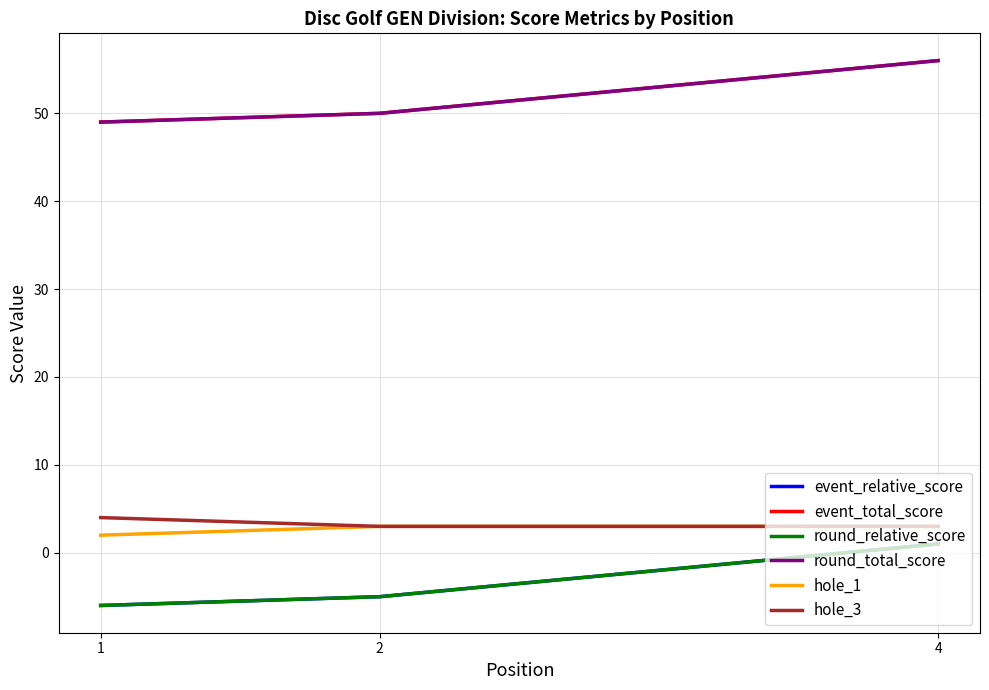

Is the value of hole_1 at 2 greater than the value of hole_3 at 1?

No